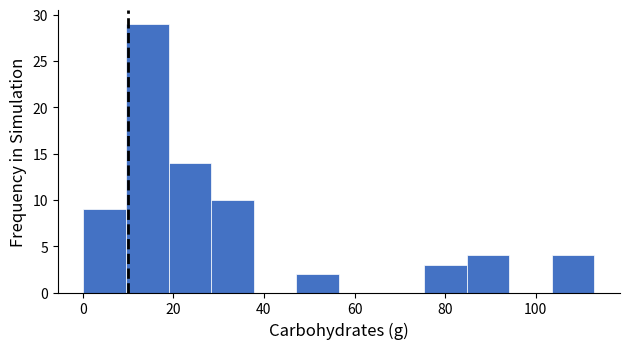

Reading left to right, transcribe this chart: for each bar, give the range it covers on the x-axis and its height. Neither the bar edges nor the heights are printed on the chart, so give them approximately, as read against the axes.

0 to 10: 9
10 to 18: 29
18 to 28: 14
28 to 38: 10
38 to 48: 0
48 to 56: 2
56 to 66: 0
66 to 76: 0
76 to 84: 3
84 to 94: 4
94 to 104: 0
104 to 112: 4